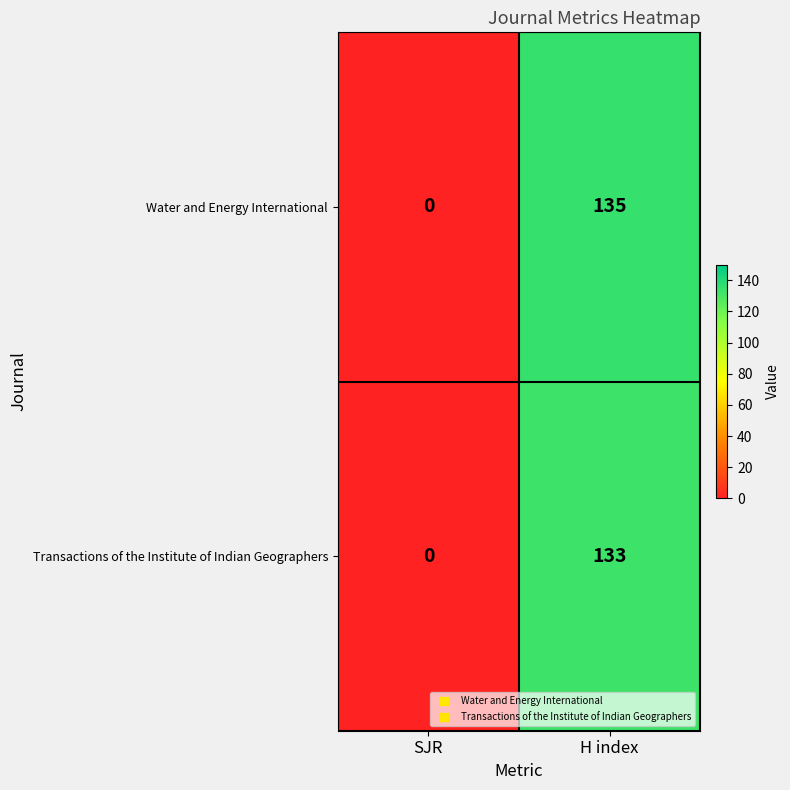

List the series in order of their peak value, lowest first.

Transactions of the Institute of Indian Geographers, Water and Energy International